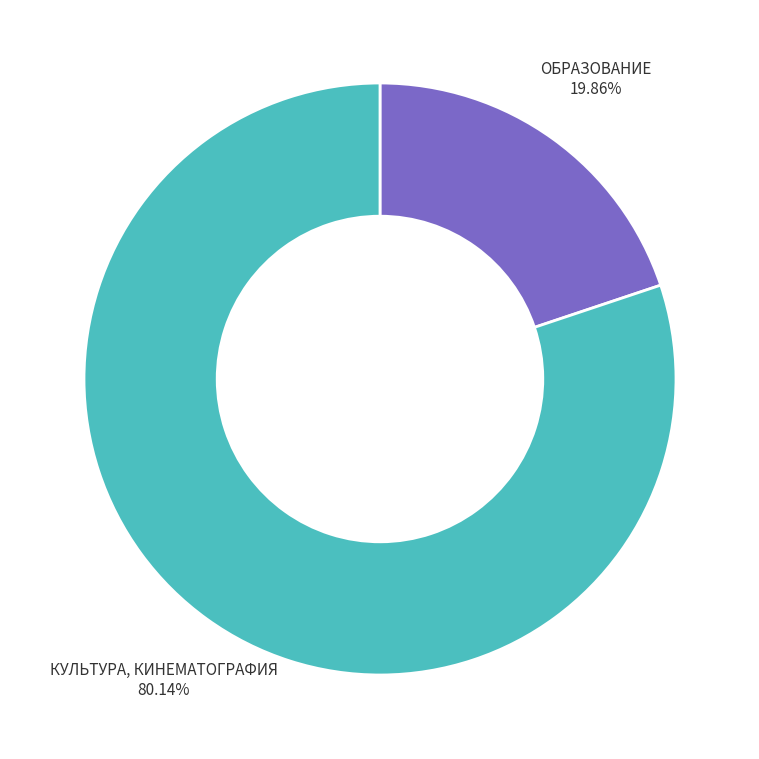

How many slices are in this pie chart?

2